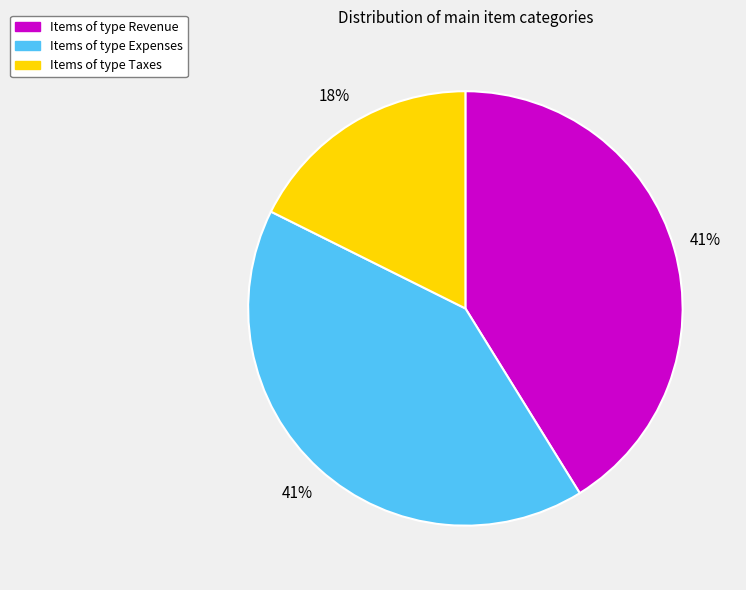

Does any single category account for the majority?

No